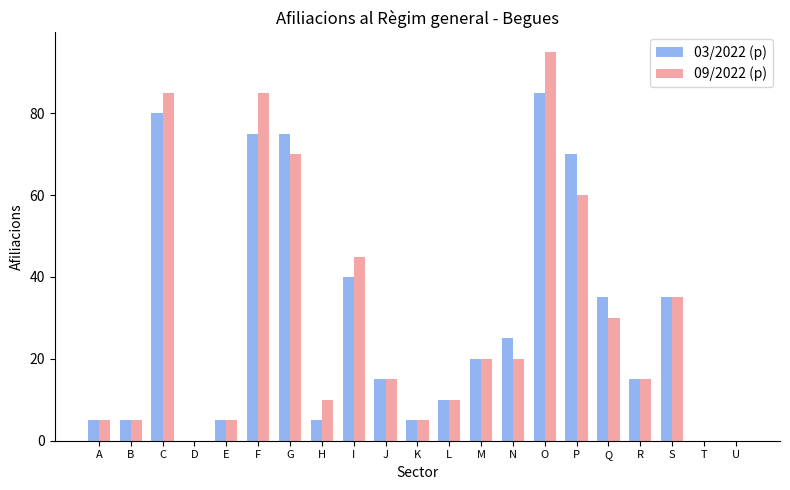

Reading left to right, transcribe all the data shown in this chart.

03/2022 (p): A=5	B=5	C=80	D=0	E=5	F=75	G=75	H=5	I=40	J=15	K=5	L=10	M=20	N=25	O=85	P=70	Q=35	R=15	S=35	T=0	U=0
09/2022 (p): A=5	B=5	C=85	D=0	E=5	F=85	G=70	H=10	I=45	J=15	K=5	L=10	M=20	N=20	O=95	P=60	Q=30	R=15	S=35	T=0	U=0